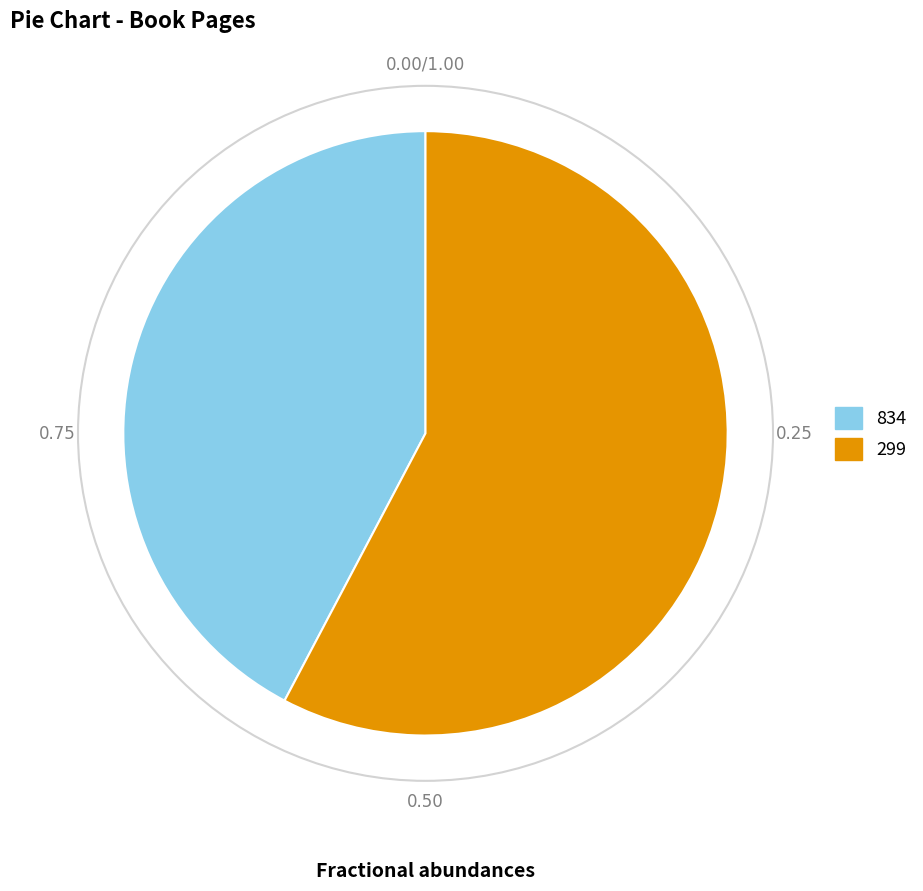

Is the sum of 834 and 299 greater than half?

Yes